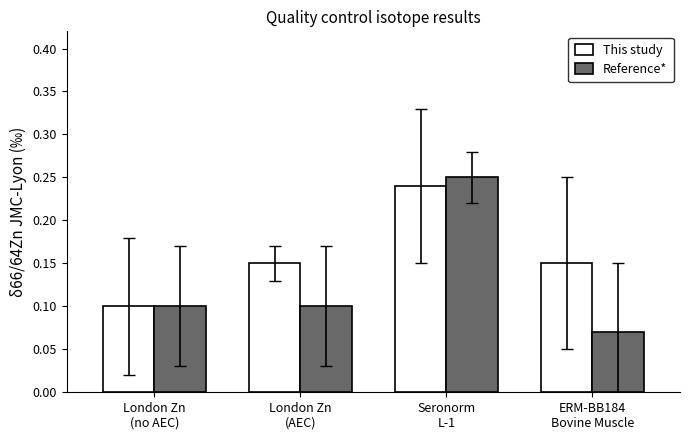

What is the sum of all This study values?

0.6